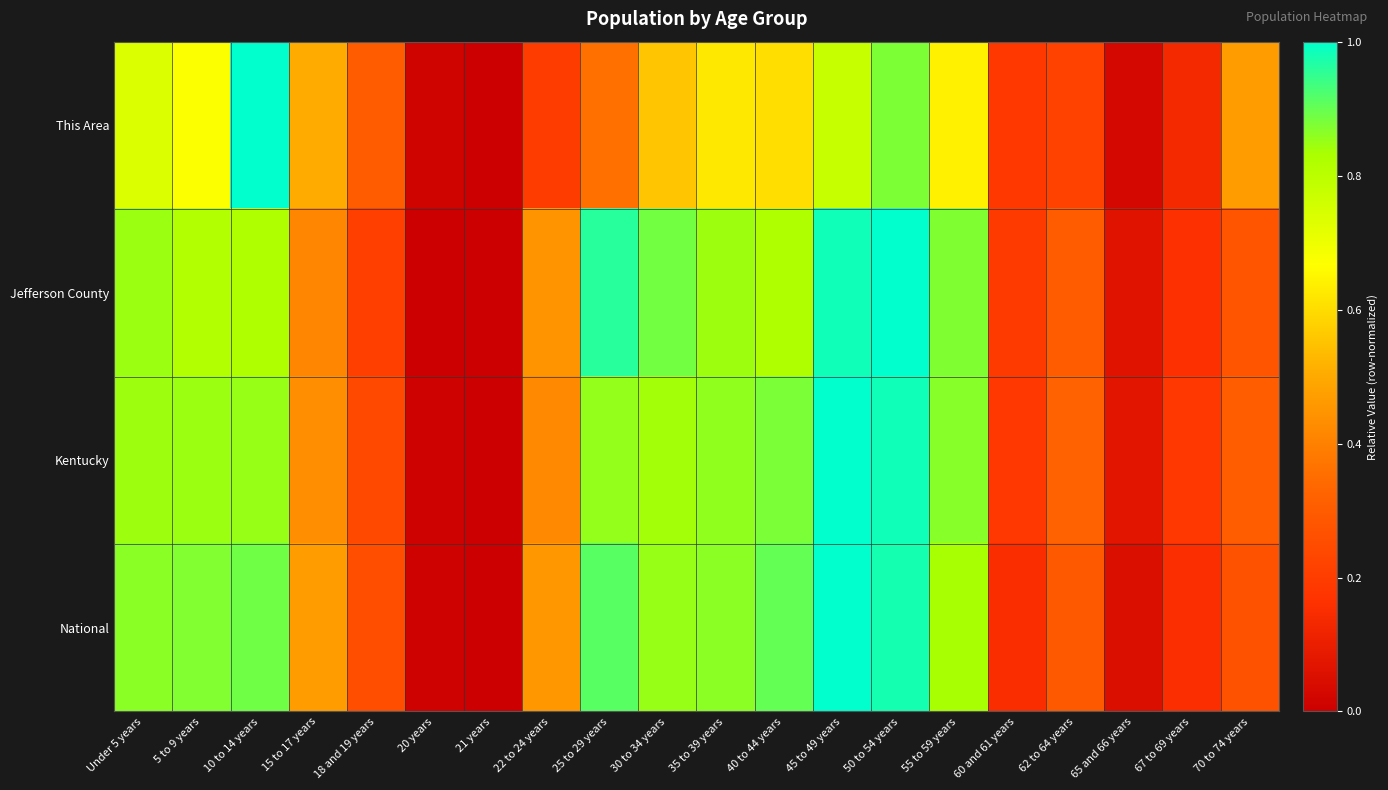

Reading left to right, what are all the values shown in this chart?

This Area: Under 5 years=0.7	5 to 9 years=0.7	10 to 14 years=1.0	15 to 17 years=0.5	18 and 19 years=0.3	20 years=0.0	21 years=0.0	22 to 24 years=0.2	25 to 29 years=0.4	30 to 34 years=0.6	35 to 39 years=0.6	40 to 44 years=0.6	45 to 49 years=0.8	50 to 54 years=0.9	55 to 59 years=0.6	60 and 61 years=0.2	62 to 64 years=0.2	65 and 66 years=0.0	67 to 69 years=0.1	70 to 74 years=0.5
Jefferson County: Under 5 years=0.8	5 to 9 years=0.8	10 to 14 years=0.8	15 to 17 years=0.4	18 and 19 years=0.2	20 years=0.0	21 years=0.0	22 to 24 years=0.4	25 to 29 years=1.0	30 to 34 years=0.9	35 to 39 years=0.8	40 to 44 years=0.8	45 to 49 years=1.0	50 to 54 years=1.0	55 to 59 years=0.9	60 and 61 years=0.2	62 to 64 years=0.3	65 and 66 years=0.1	67 to 69 years=0.2	70 to 74 years=0.3
Kentucky: Under 5 years=0.8	5 to 9 years=0.8	10 to 14 years=0.9	15 to 17 years=0.4	18 and 19 years=0.2	20 years=0.0	21 years=0.0	22 to 24 years=0.4	25 to 29 years=0.9	30 to 34 years=0.8	35 to 39 years=0.9	40 to 44 years=0.9	45 to 49 years=1.0	50 to 54 years=1.0	55 to 59 years=0.9	60 and 61 years=0.2	62 to 64 years=0.3	65 and 66 years=0.1	67 to 69 years=0.2	70 to 74 years=0.3
National: Under 5 years=0.9	5 to 9 years=0.9	10 to 14 years=0.9	15 to 17 years=0.5	18 and 19 years=0.3	20 years=0.0	21 years=0.0	22 to 24 years=0.5	25 to 29 years=0.9	30 to 34 years=0.9	35 to 39 years=0.9	40 to 44 years=0.9	45 to 49 years=1.0	50 to 54 years=1.0	55 to 59 years=0.8	60 and 61 years=0.2	62 to 64 years=0.3	65 and 66 years=0.1	67 to 69 years=0.2	70 to 74 years=0.3